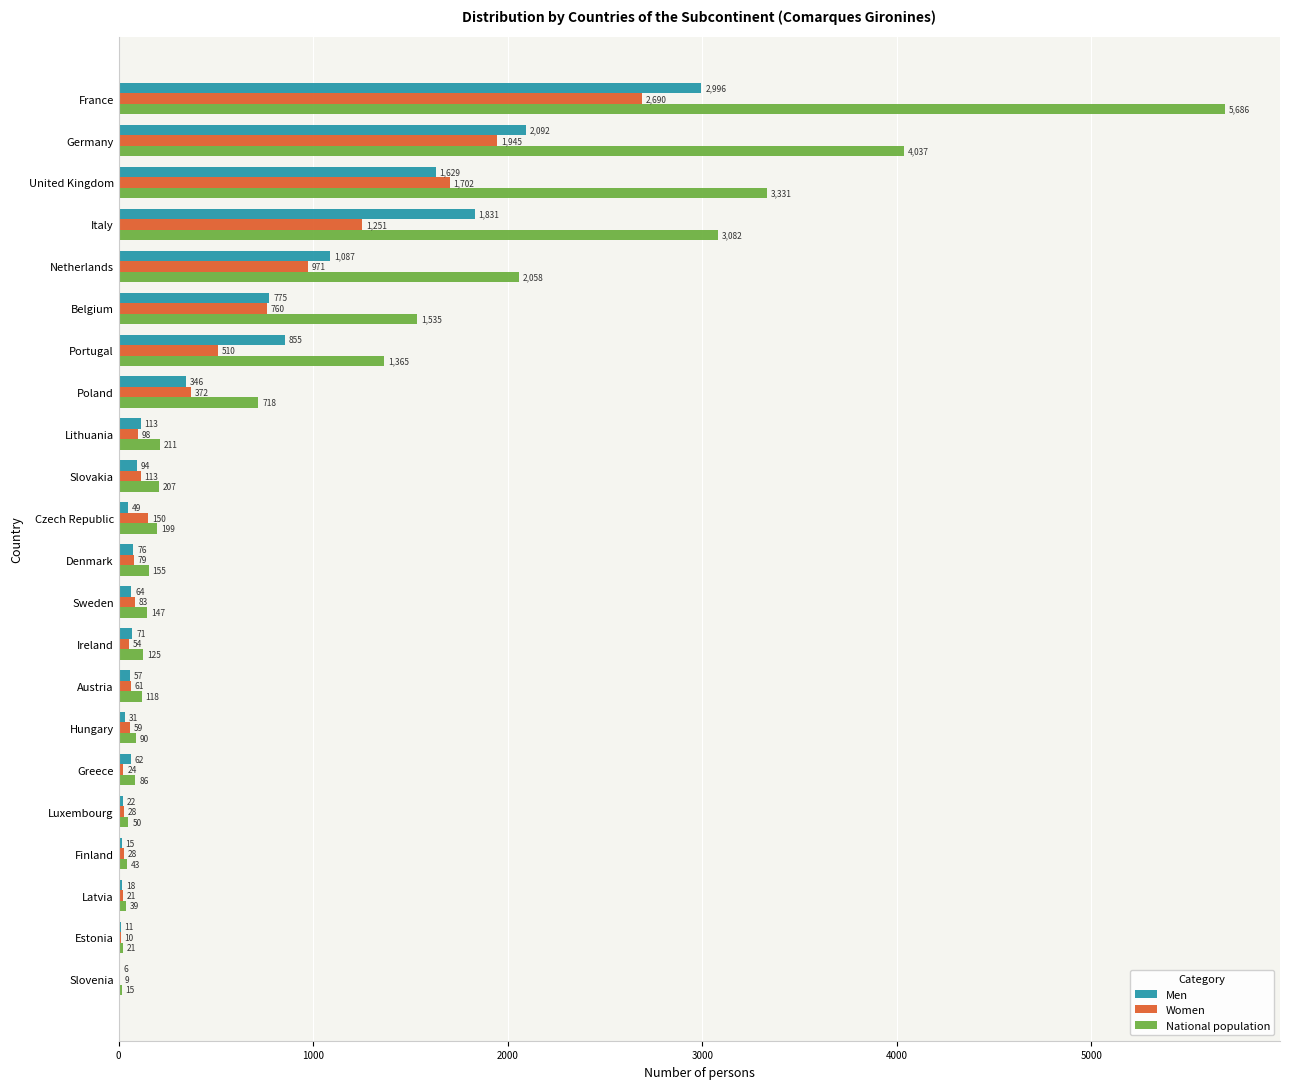

True or false: National population has a value of 8613 at France.

False